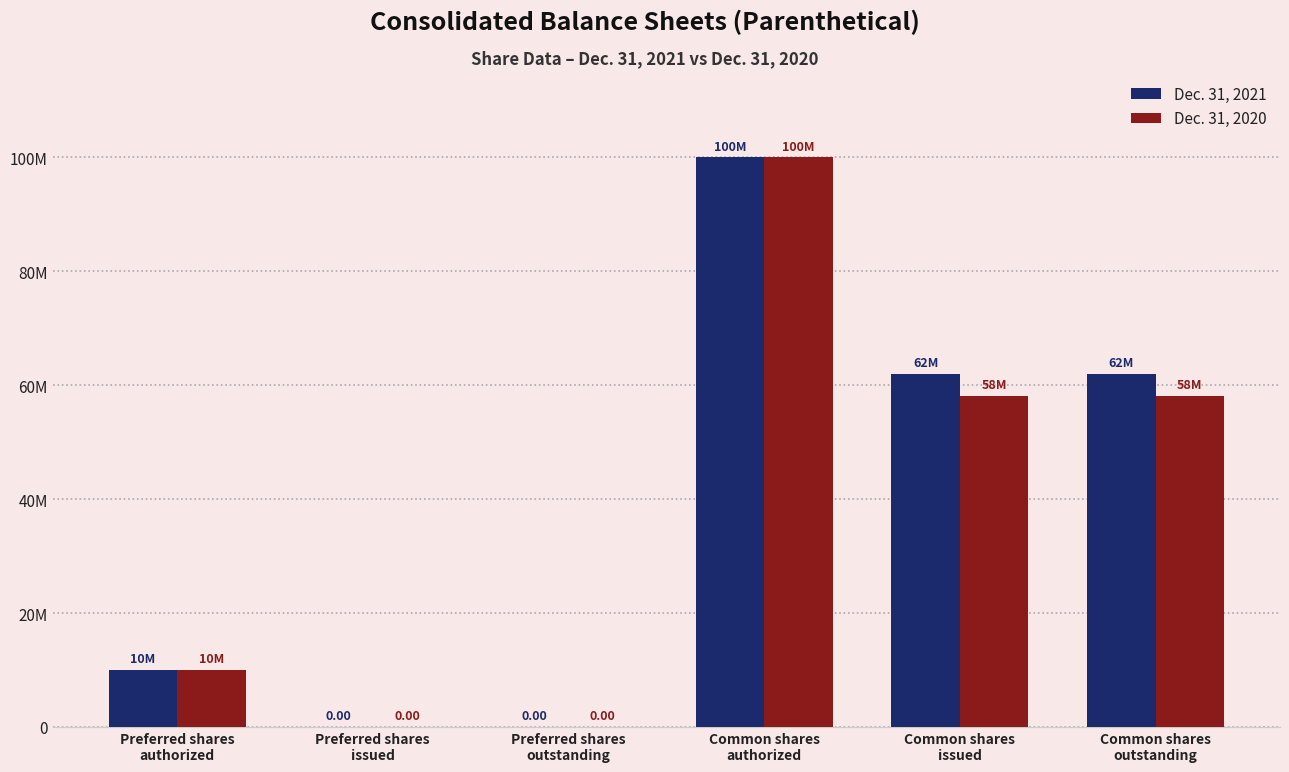

Rank the series by their average value, from lowest to highest.

Dec. 31, 2020, Dec. 31, 2021